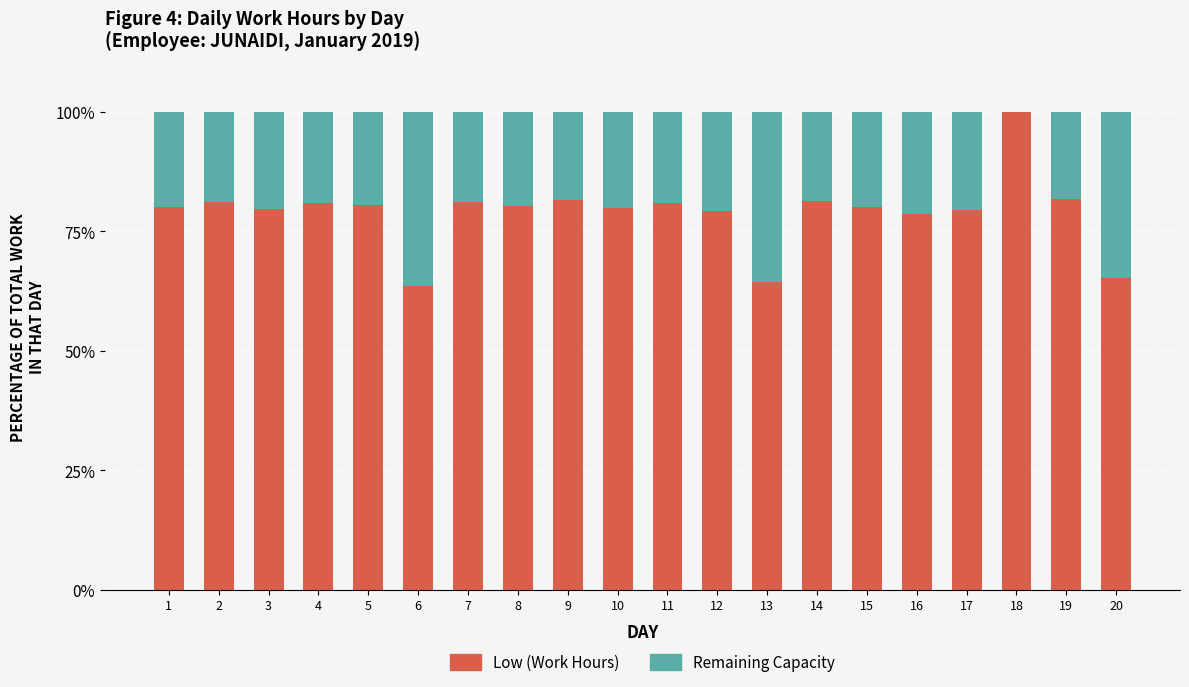

Read the Low (Work Hours) value at 5.

80.6